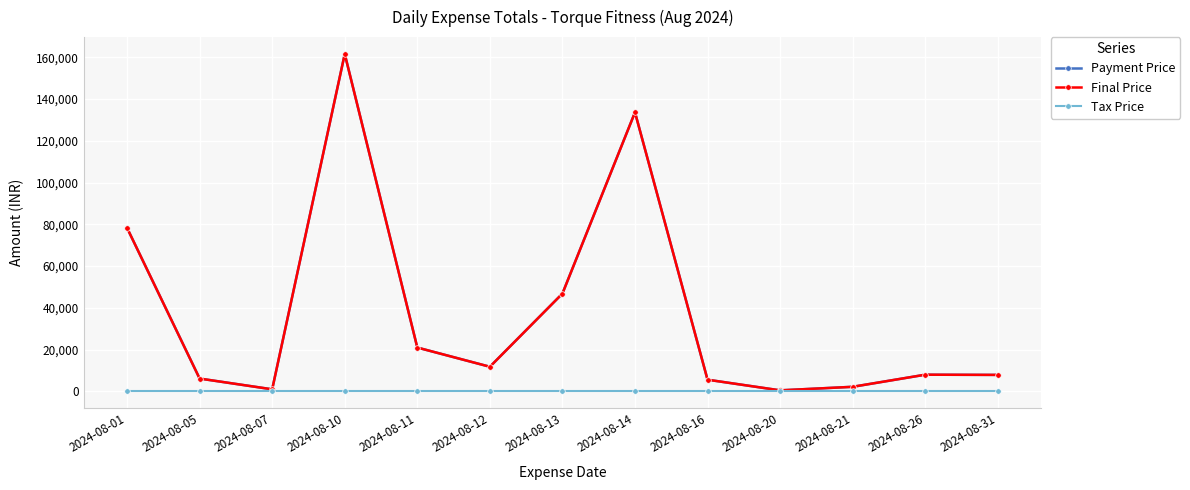

Is this an area chart (filled region under the line)?

No